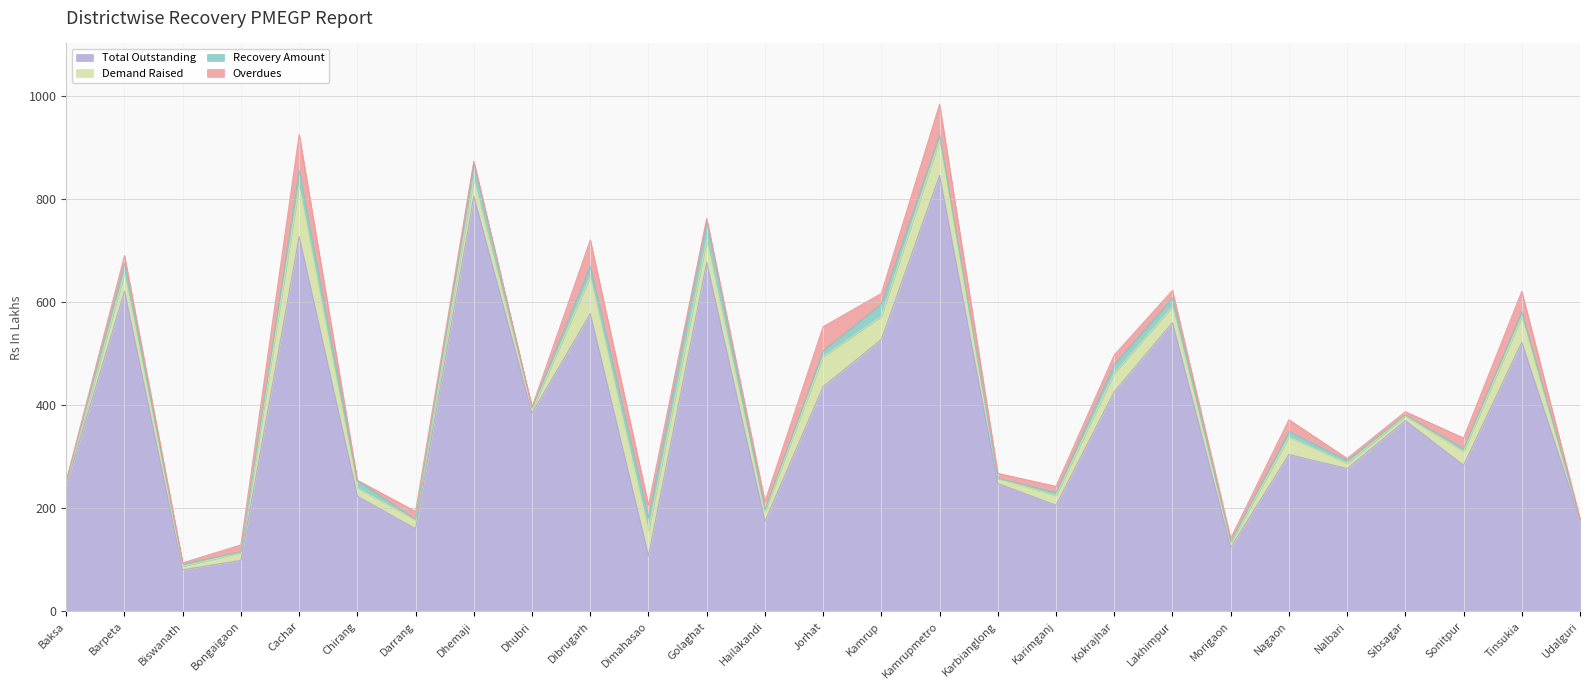

What is the total value across all series at Dhubri?

396.4